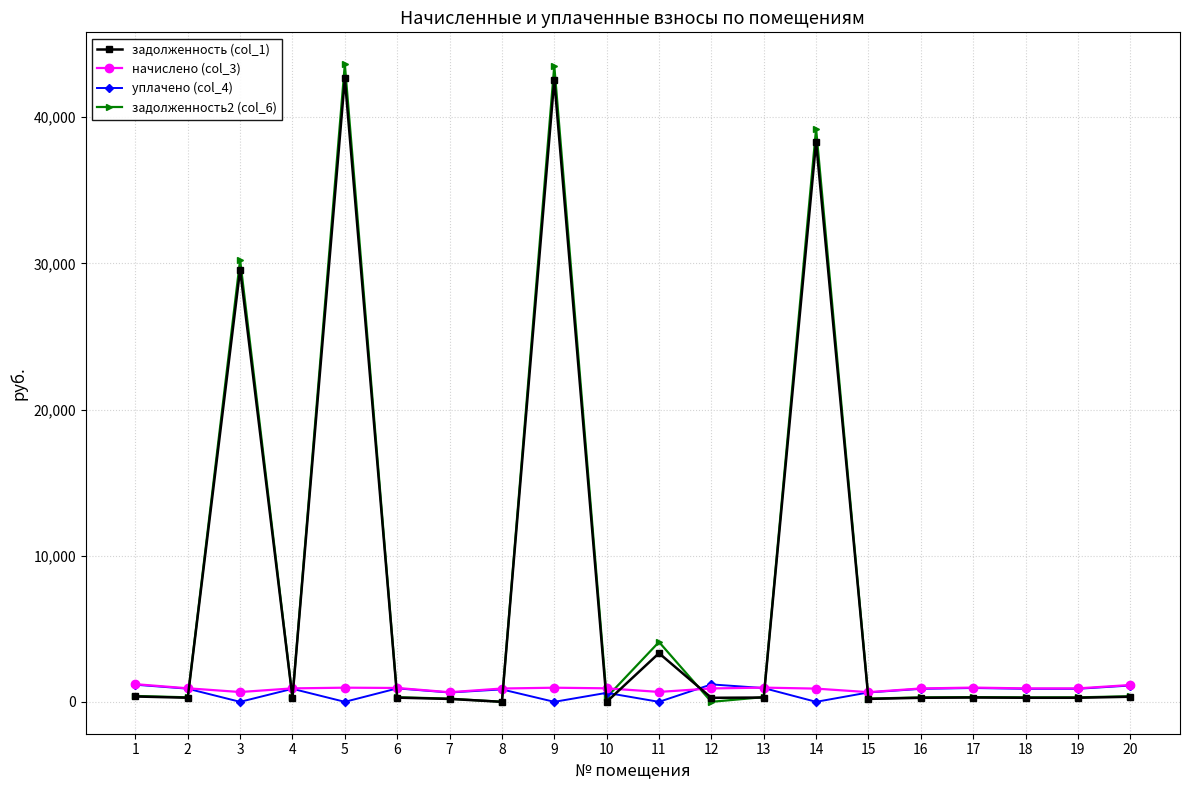

Does the chart have visible grid lines?

Yes